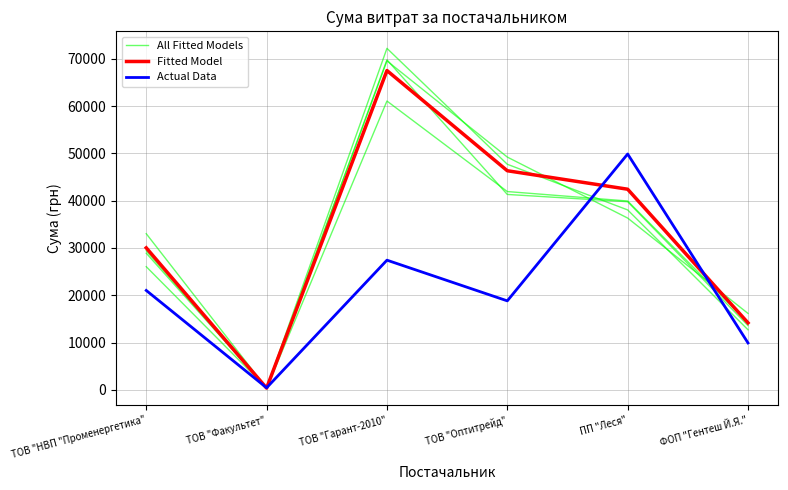

What is the spread (max minus min) of values at ПП "Леся"?

11821.6